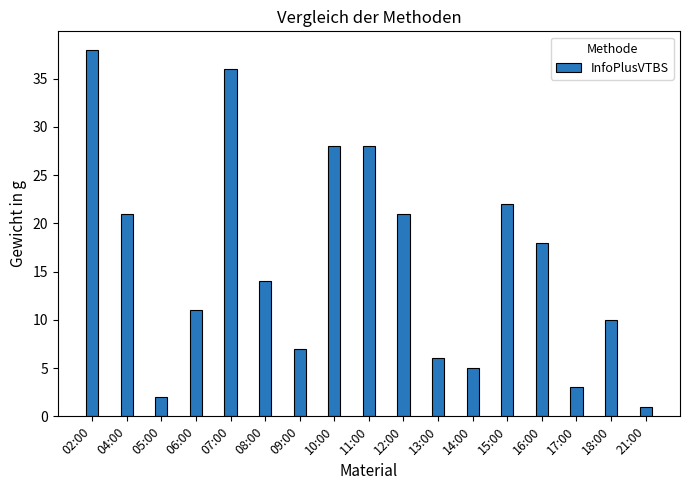

Are the bars grouped side by side (vs. stacked)?

No